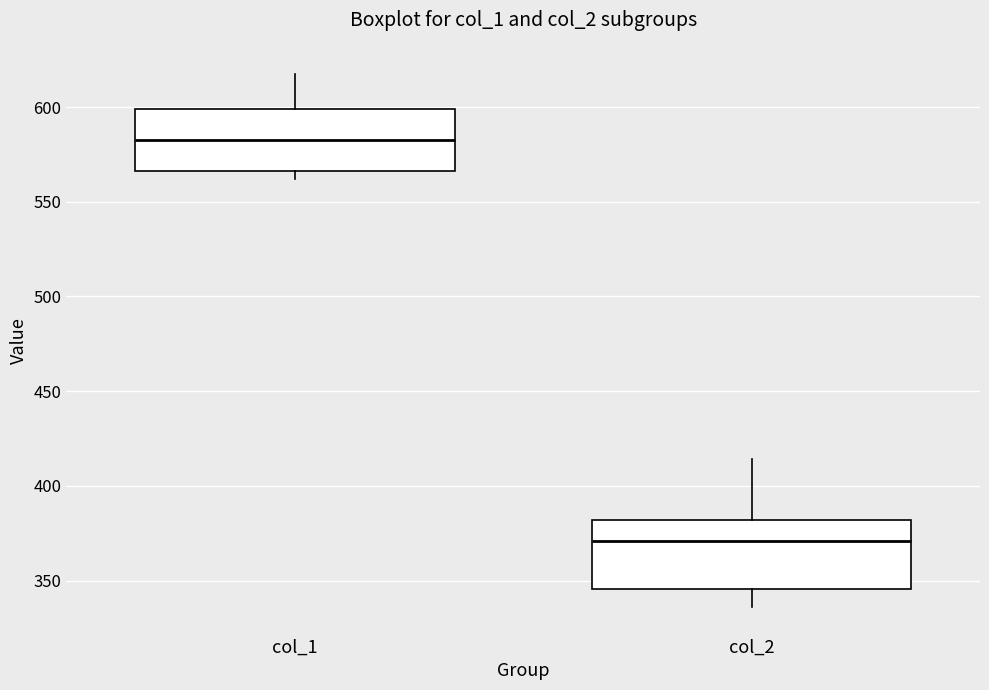

Reading left to right, transcribe this box plot: for each box, give where its median line is, the range the box spans, and where its two whiskers end, as read against the y-axis. The values are not printed on the chart, so give them approximately, as read against the axis.

col_1: median 585, box 565 to 600, whiskers 560 to 620
col_2: median 370, box 345 to 380, whiskers 335 to 415